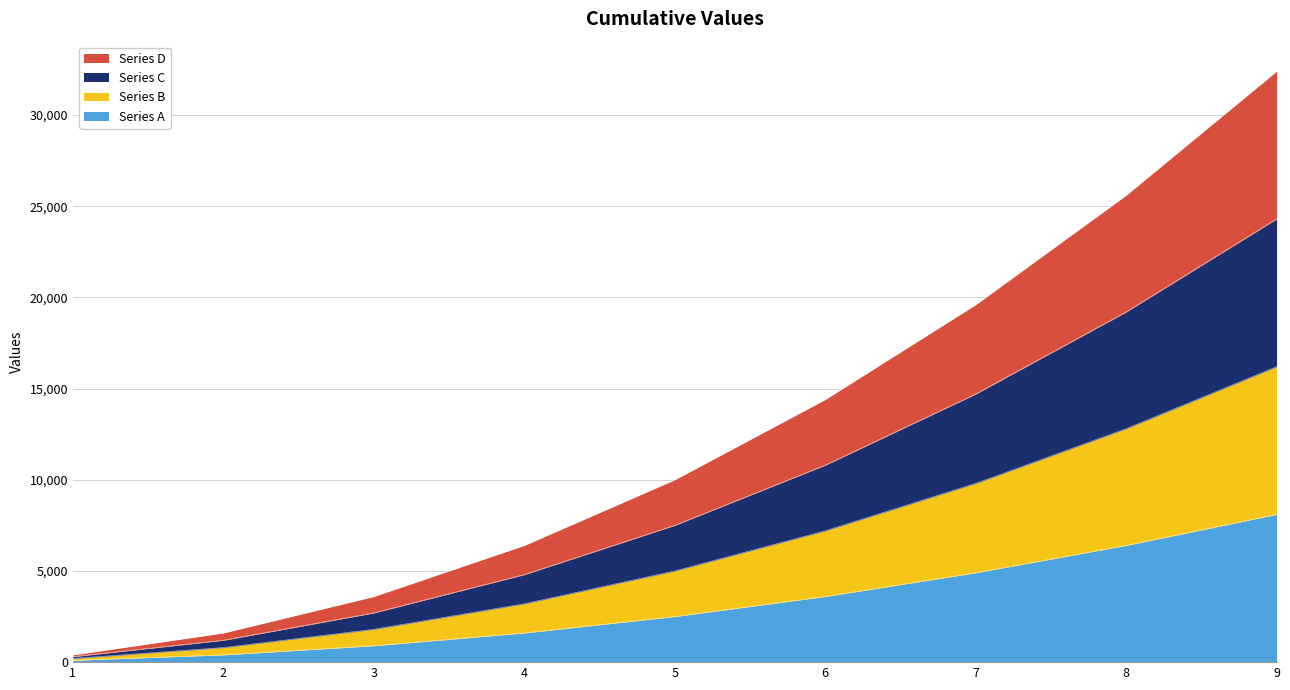

True or false: Series B and Series C intersect in this chart.

False